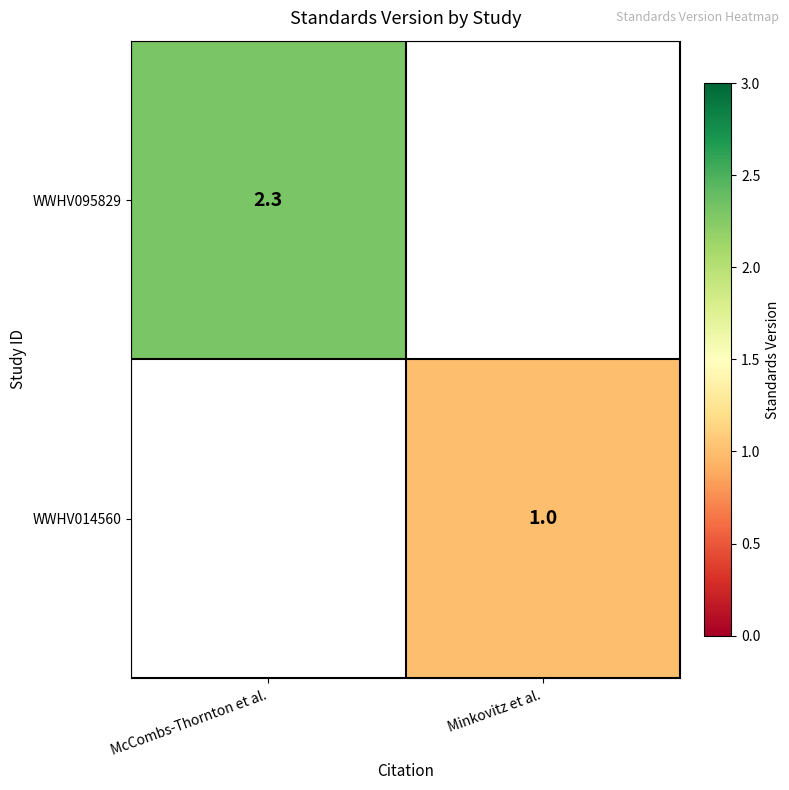

Which has a higher value, Minkovitz et al. or McCombs-Thornton et al.?

McCombs-Thornton et al.